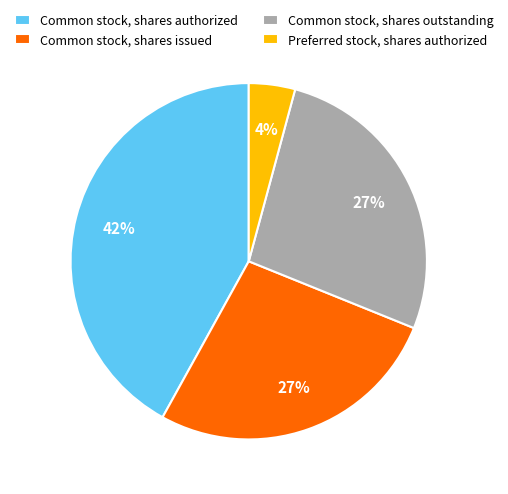

True or false: Common stock, shares outstanding accounts for 27% of the total.

True